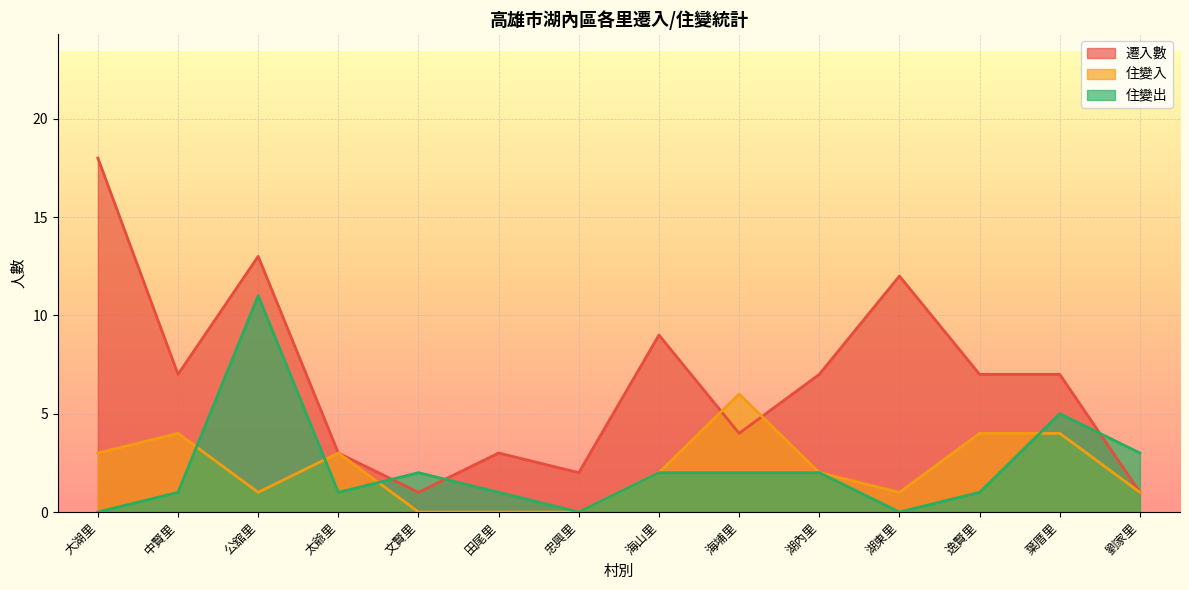

How many times do 遷入數 and 住變出 cross each other?

3